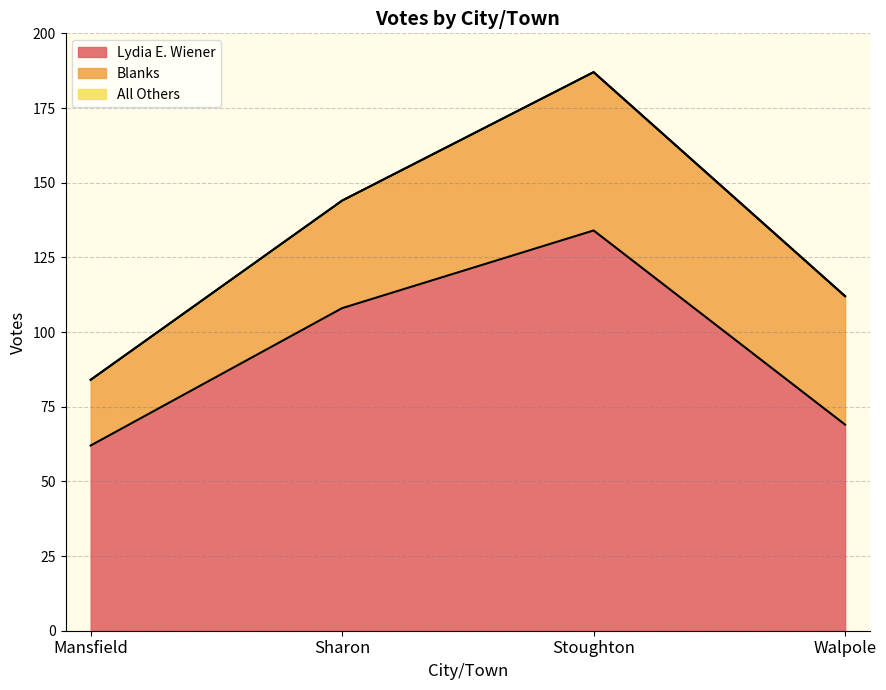

Reading left to right, transcribe all the data shown in this chart.

Lydia E. Wiener: 62	108	134	69
All Others: 0	0	0	0
Blanks: 22	36	53	43